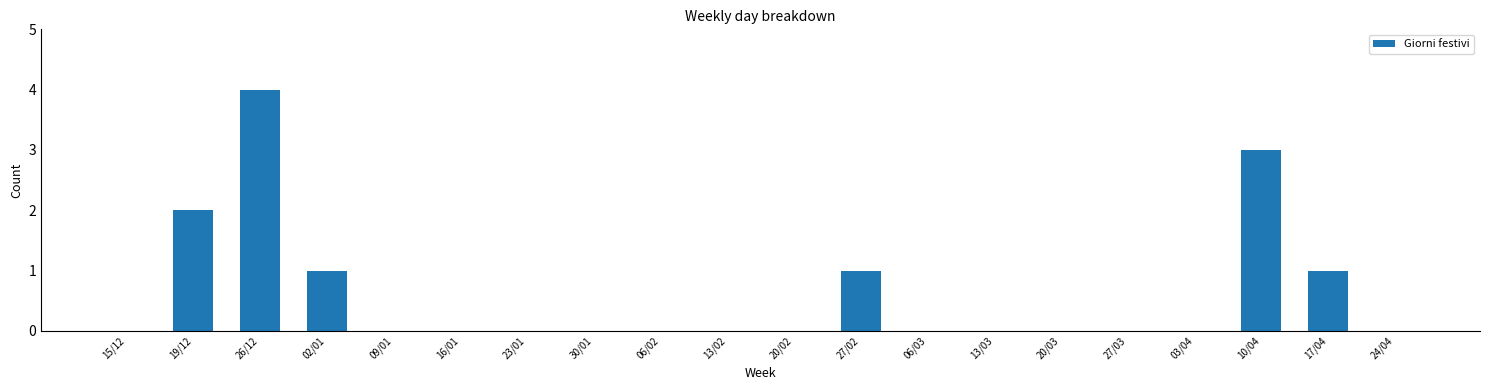

True or false: the data shows 1 at 27/02.

True